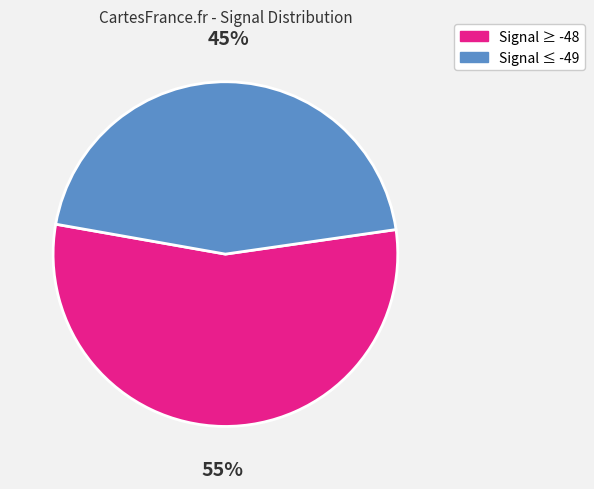

Does any single category account for the majority?

Yes